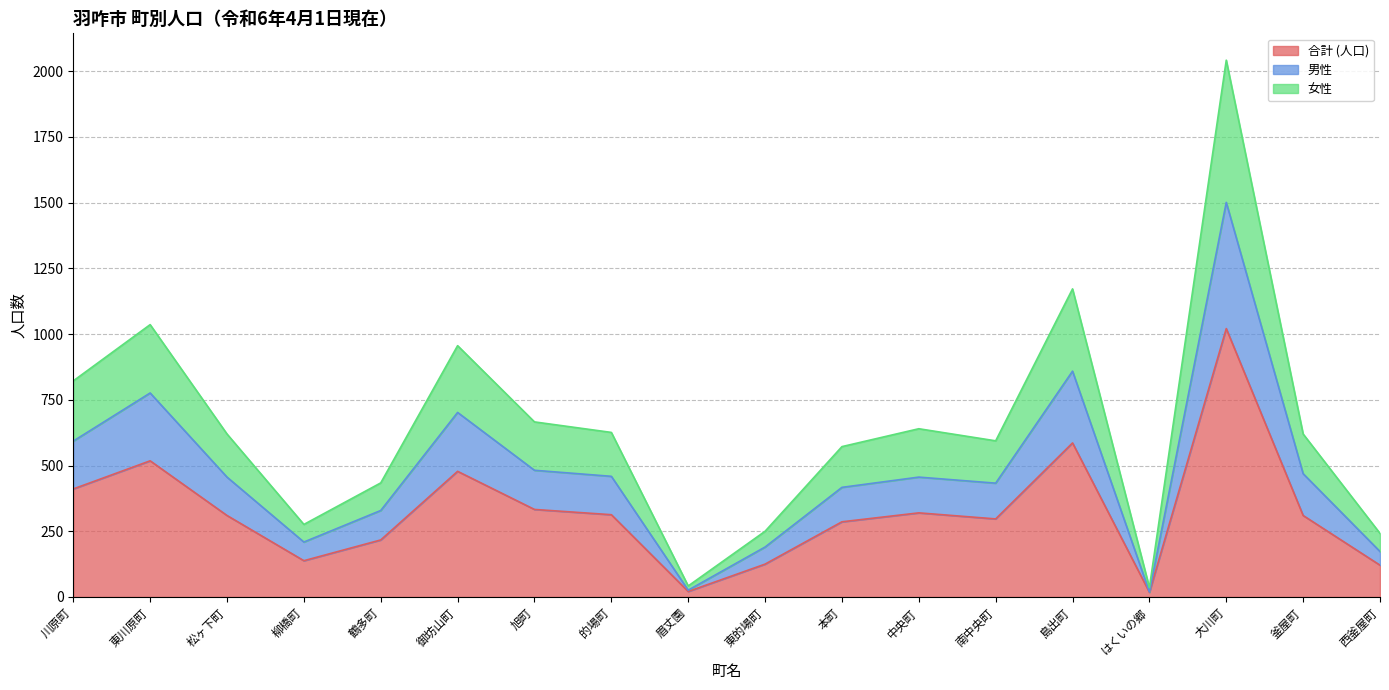

At which category is the sum across all series the highest?

大川町